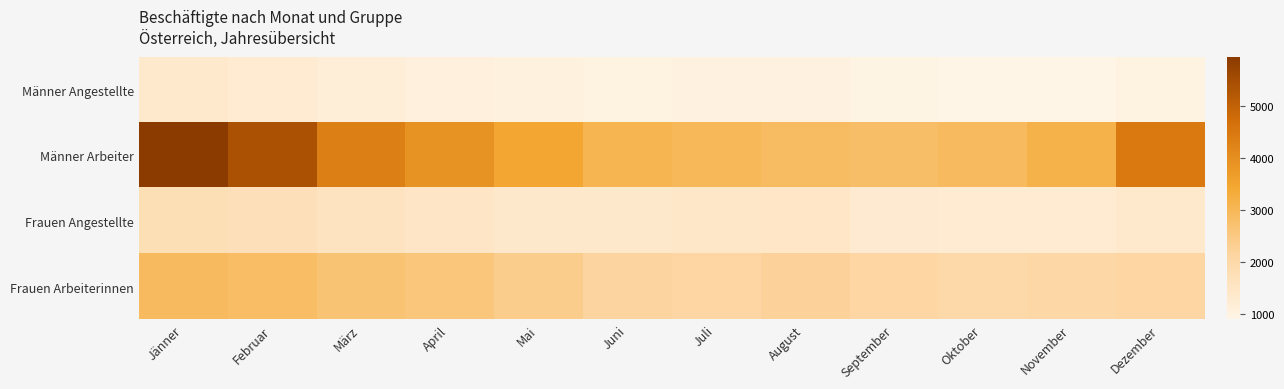

Reading left to right, what are all the values shown in this chart?

Männer Angestellte: Jänner=1342	Februar=1269	März=1169	April=1067	Mai=1048	Juni=988	Juli=1025	August=1028	September=937	Oktober=898	November=898	Dezember=980
Männer Arbeiter: Jänner=5956	Februar=5386	März=4344	April=3920	Mai=3464	Juni=3076	Juli=2992	August=2878	September=2829	Oktober=2922	November=3168	Dezember=4482
Frauen Angestellte: Jänner=1749	Februar=1689	März=1591	April=1491	Mai=1380	Juni=1385	Juli=1420	August=1458	September=1309	Oktober=1270	November=1260	Dezember=1365
Frauen Arbeiterinnen: Jänner=2917	Februar=2841	März=2668	April=2594	Mai=2391	Juni=2177	Juli=2100	August=2229	September=2095	Oktober=1968	November=2072	Dezember=2106